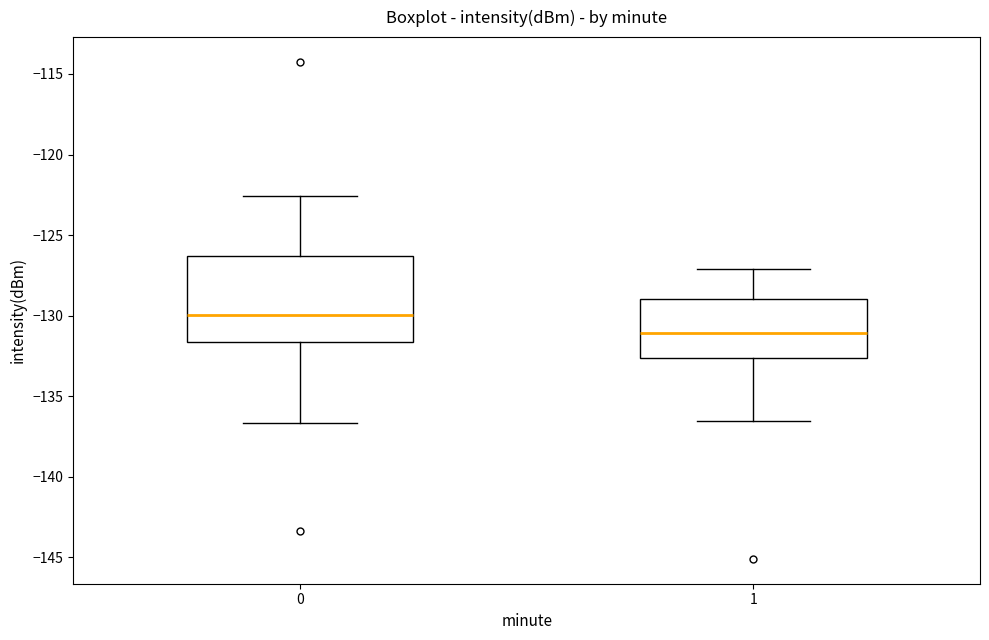

Where is the upper edge of the box at x = 1 on the y-axis? The values are not printed on the chart, so give them approximately, as read against the axis.

-129.0